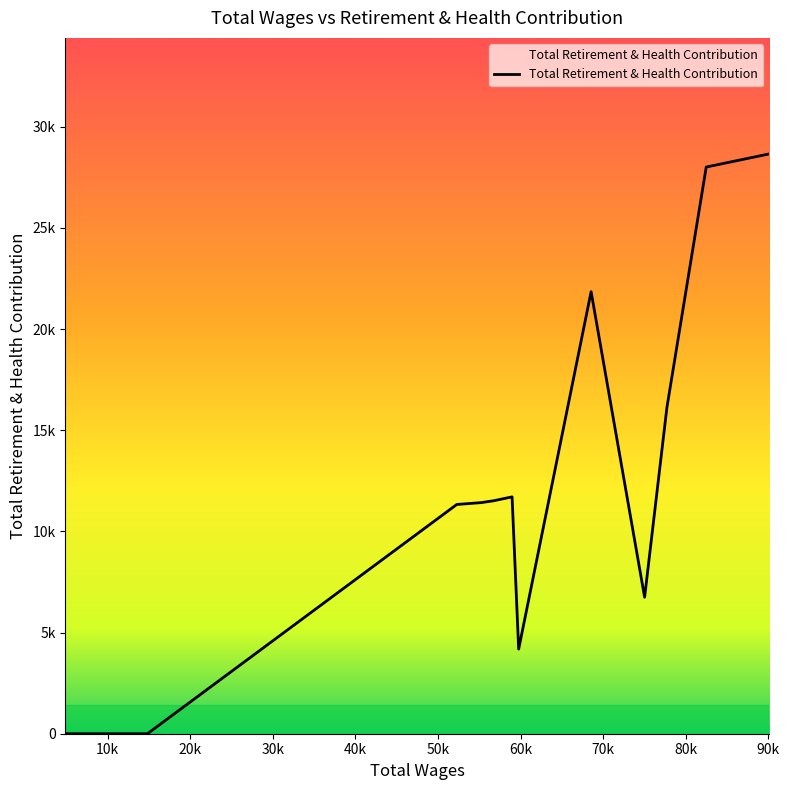

Reading left to right, extract all data points from this chart.

0	0	0	0	0	0	11330	11423	11514	11706	4183	21847	6747	16137	28008	28659